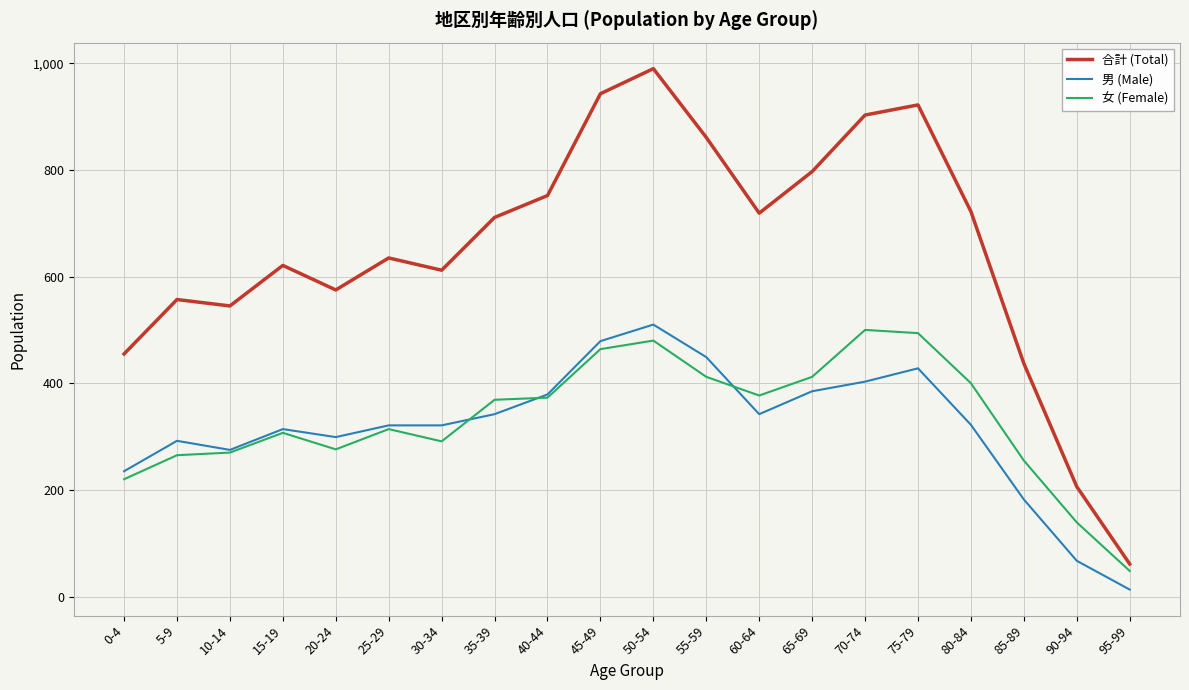

Is the value of 女 (Female) at 40-44 greater than the value of 合計 (Total) at 95-99?

Yes